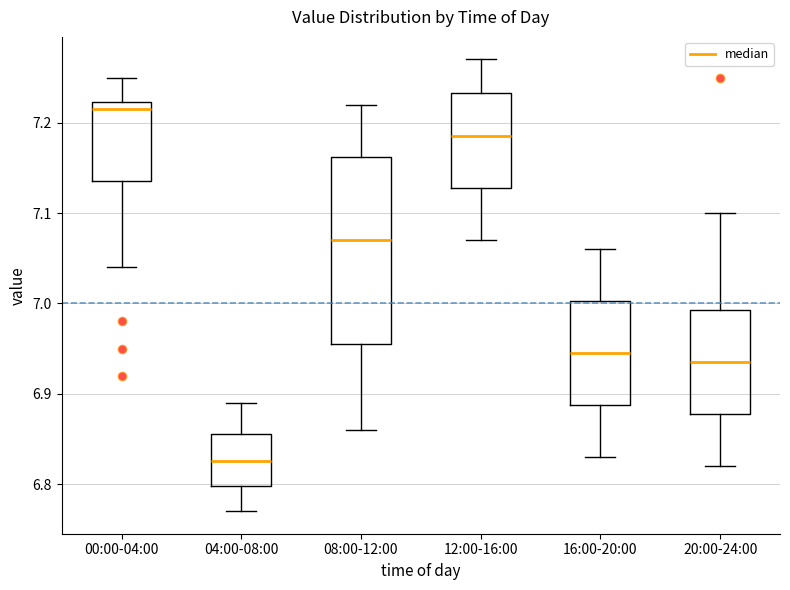

Which box is the tallest, from its lower edge to its upper edge?

08:00-12:00